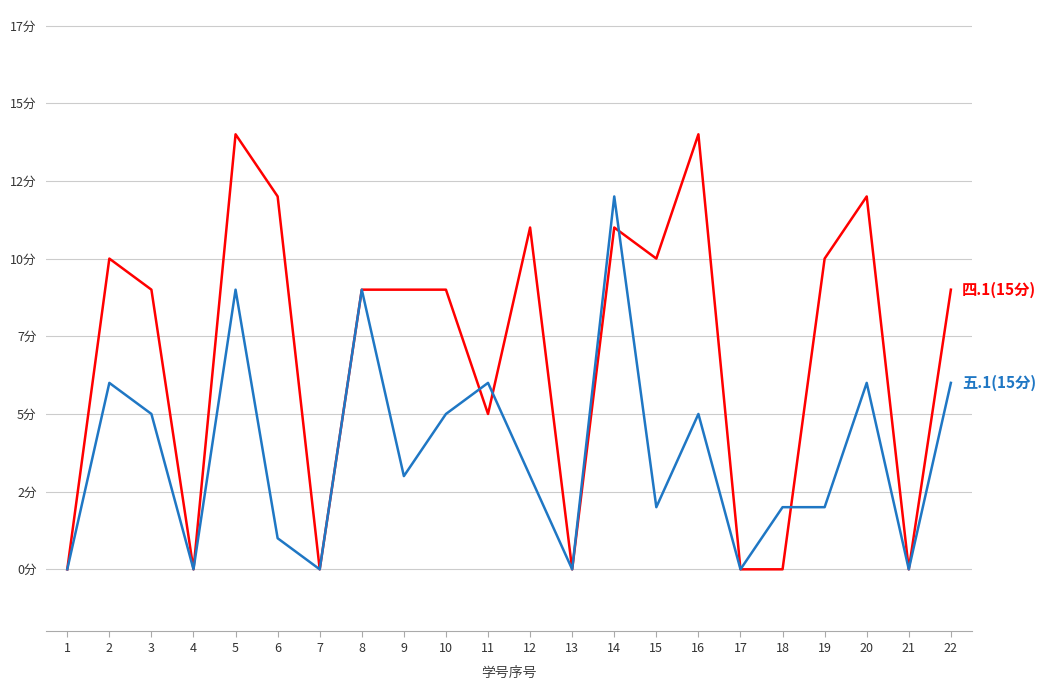

Is this an area chart (filled region under the line)?

No